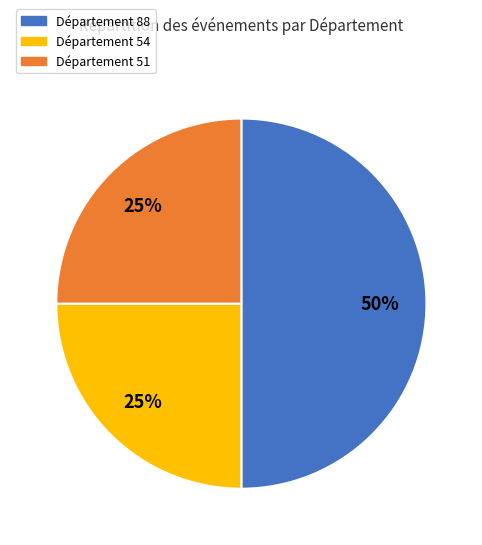

Is the sum of Département 88 and Département 54 greater than half?

Yes